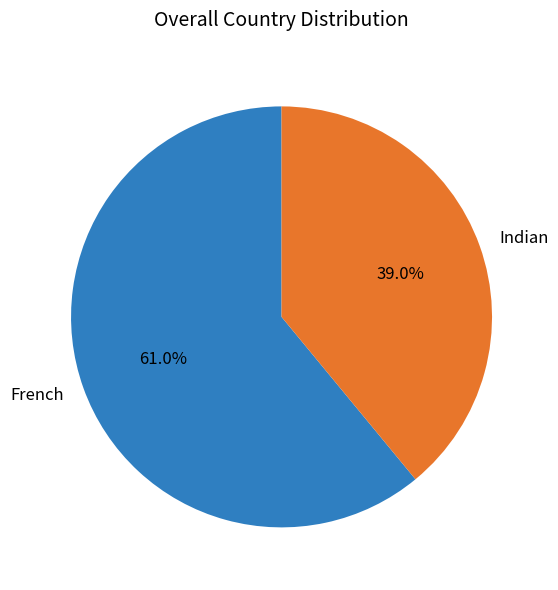

Which has a higher value, Indian or French?

French